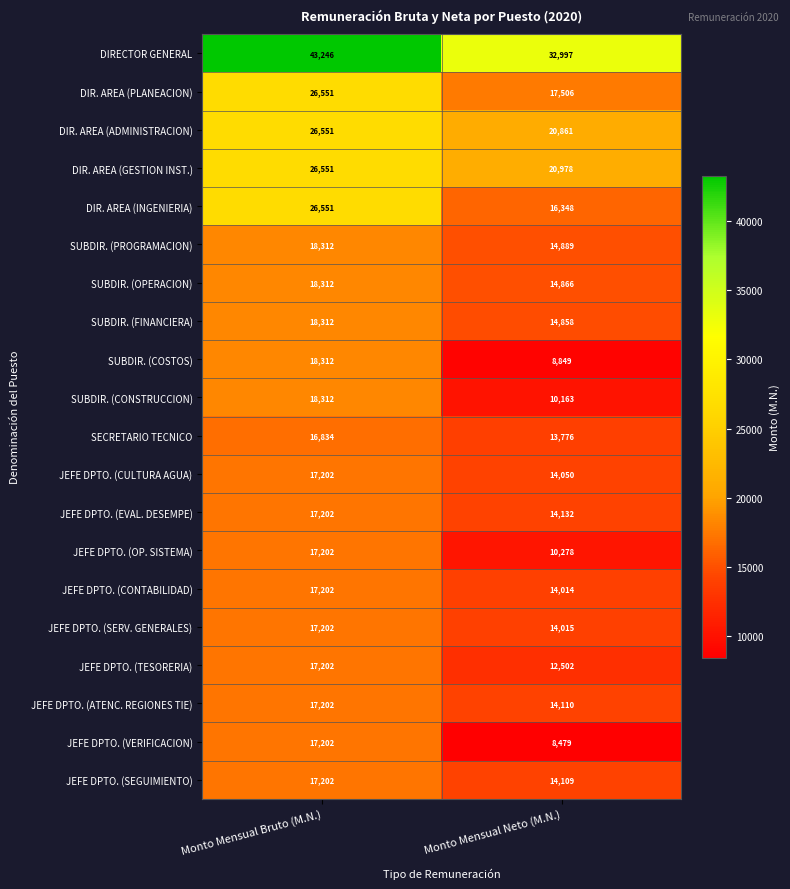

Which series has the widest spread of values?

DIRECTOR GENERAL